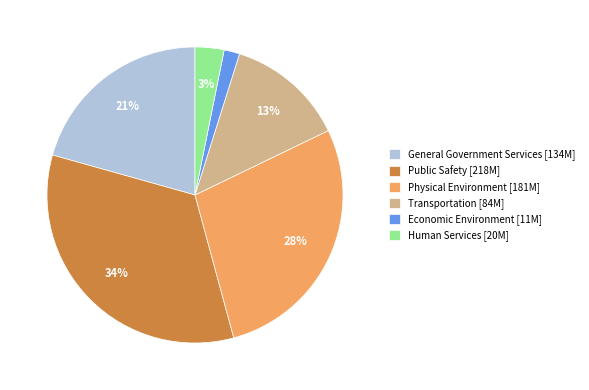

Combined, do Transportation and General Government Services account for over 50%?

No